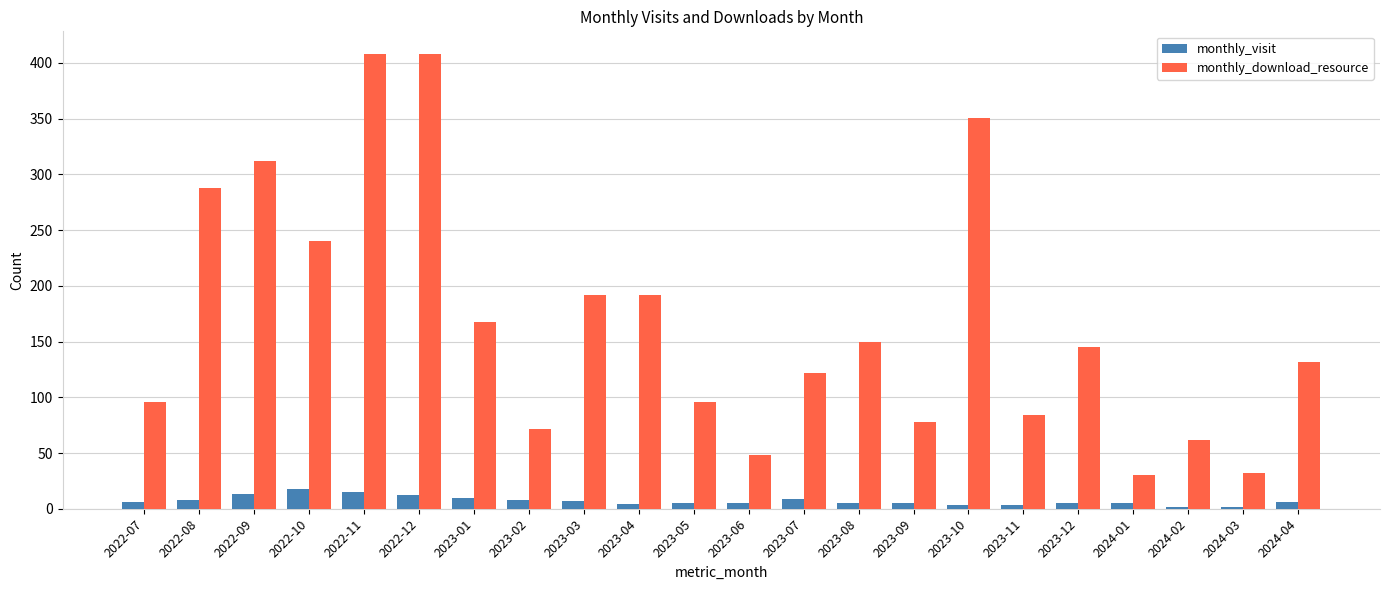

What value does the monthly_visit series have at 2023-02, to the nearest 5?

10